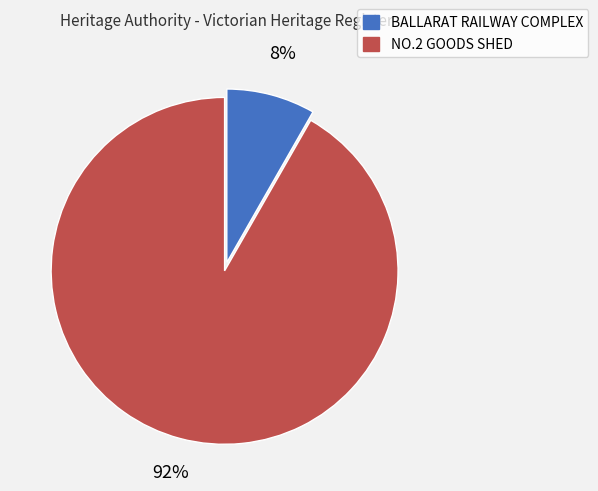

To the nearest percent, what is the average slice percentage?

50%